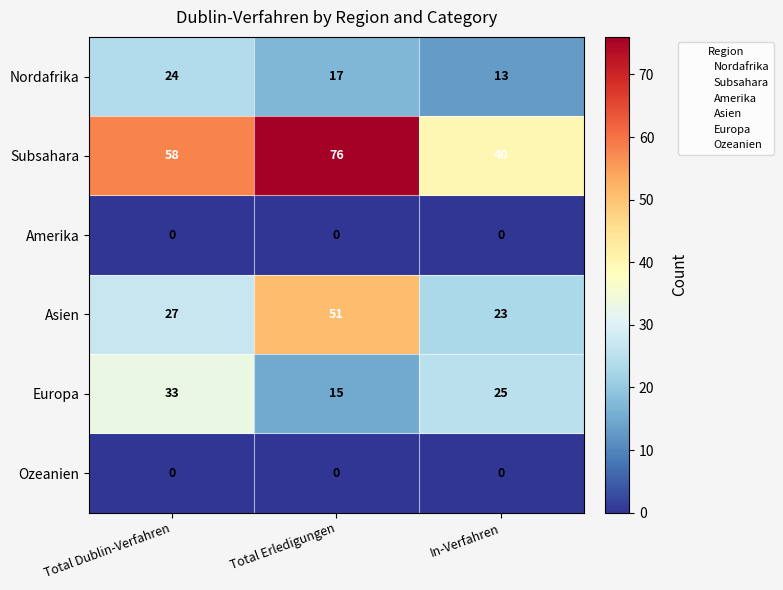

True or false: Asien has a value of 23 at In-Verfahren.

True